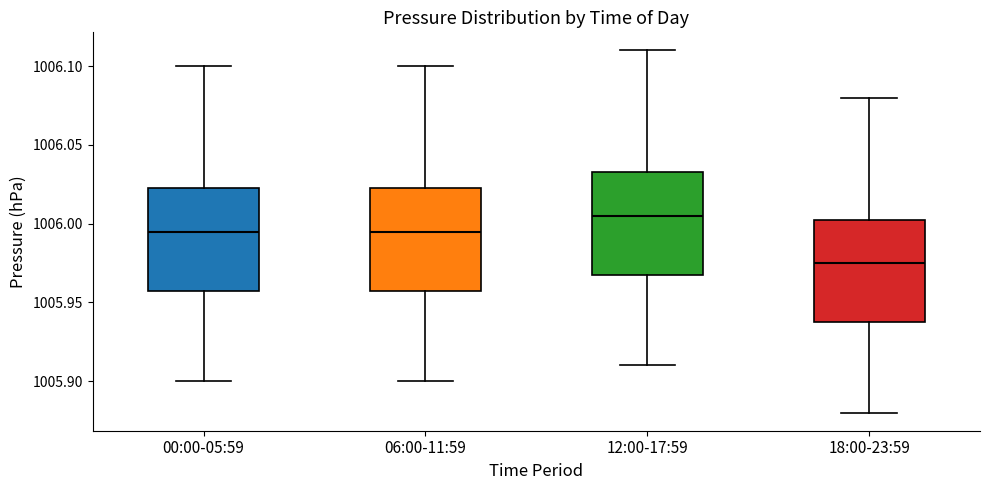

Which box has the lowest median line?

18:00-23:59